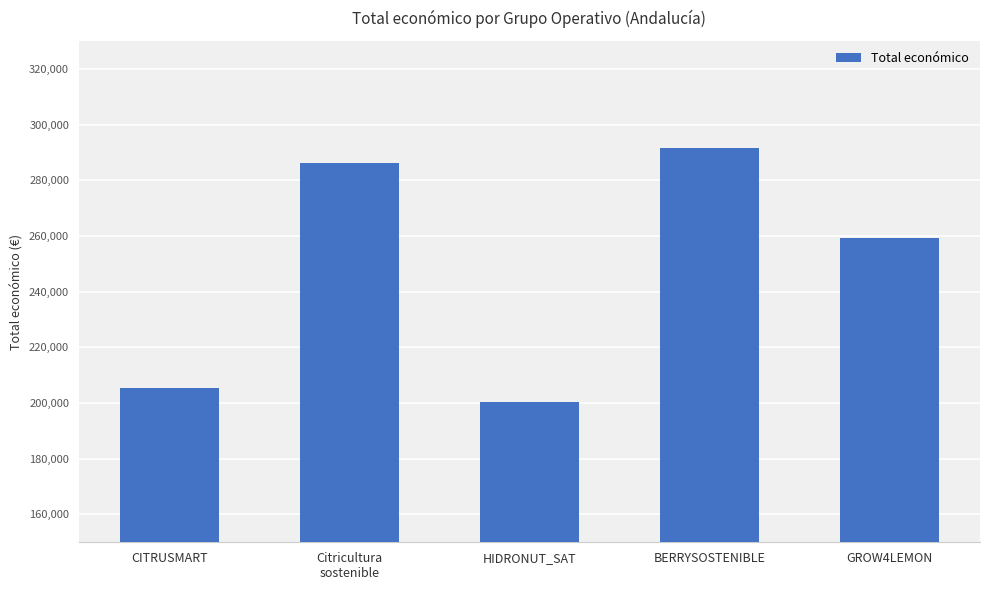

What is the label of the 5th bar from the left?

GROW4LEMON